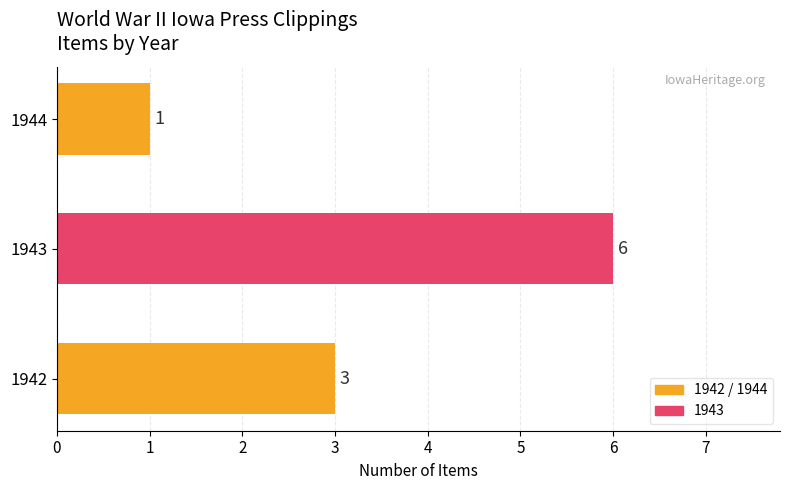

List the labels in order of value, largest first.

1943, 1942, 1944